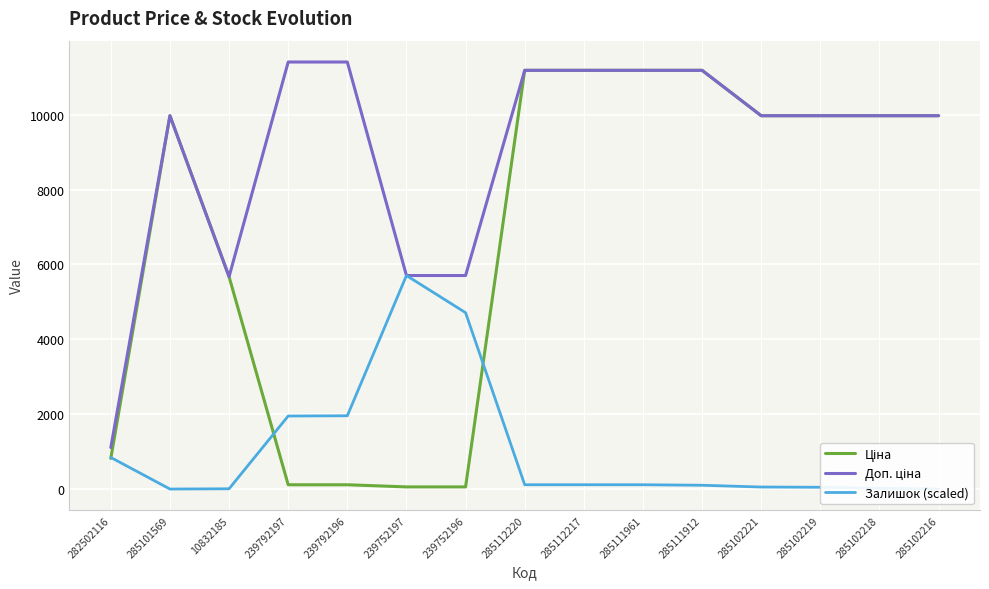

Is the value of Доп. ціна at 285102219 greater than the value of Залишок (scaled) at 285111961?

Yes